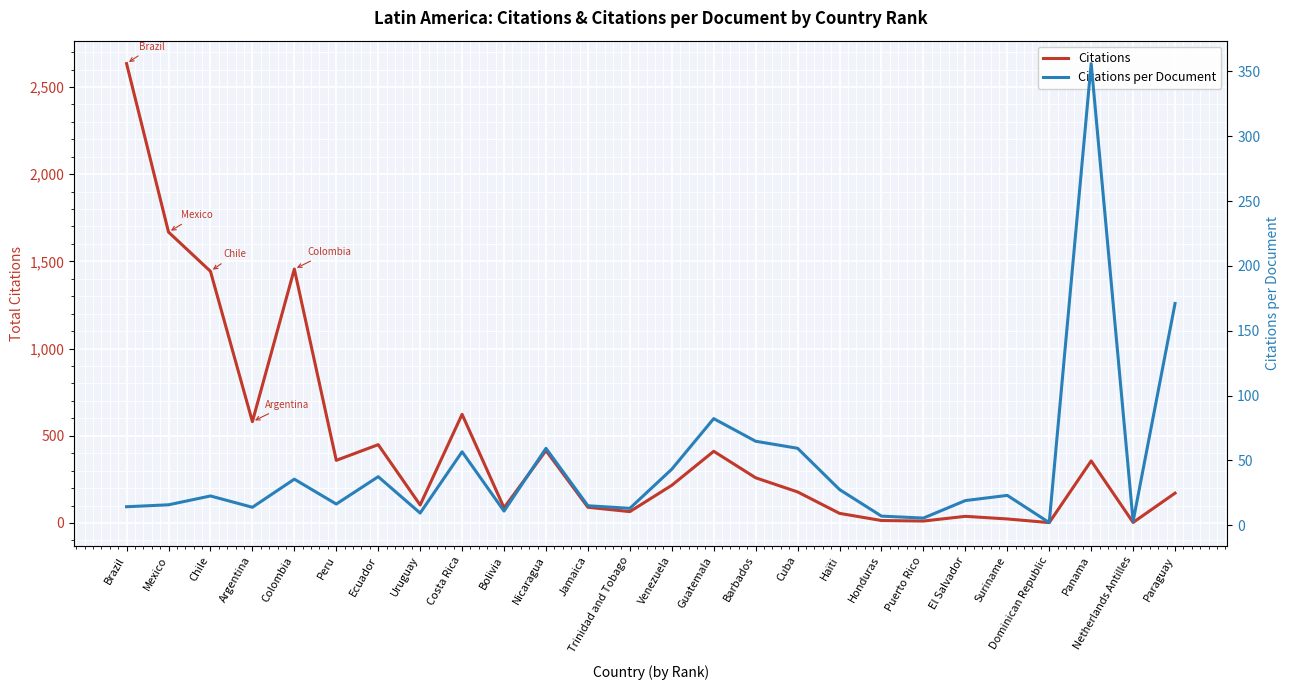

Rank the series by their maximum value, from lowest to highest.

Citations per Document, Citations